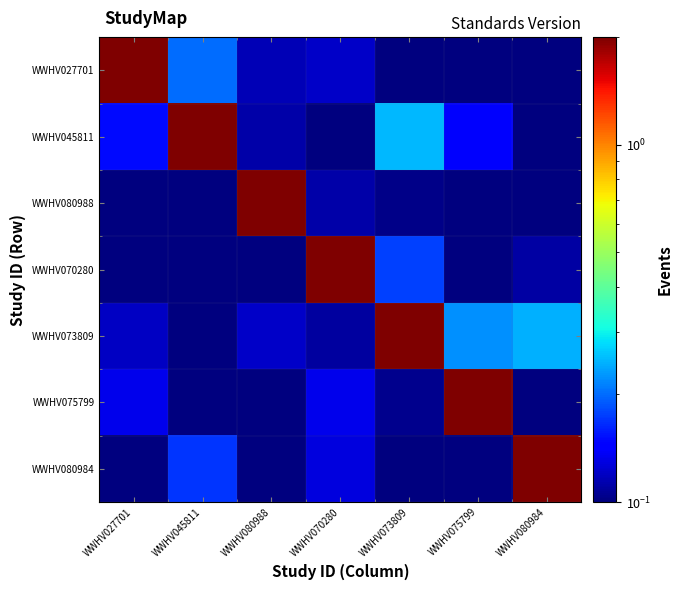

How many series are shown in this chart?

7